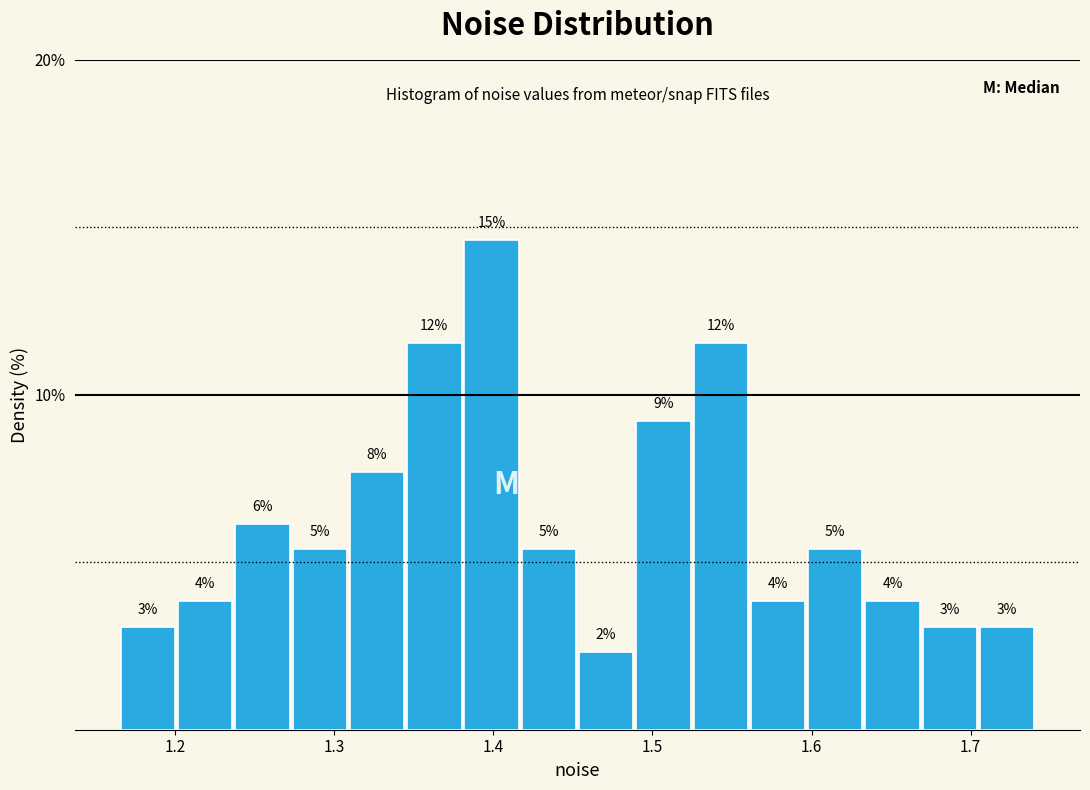

Around what value on the x-axis is the tallest bar? Give the approximate position of its centre, as read against the axis.

1.40